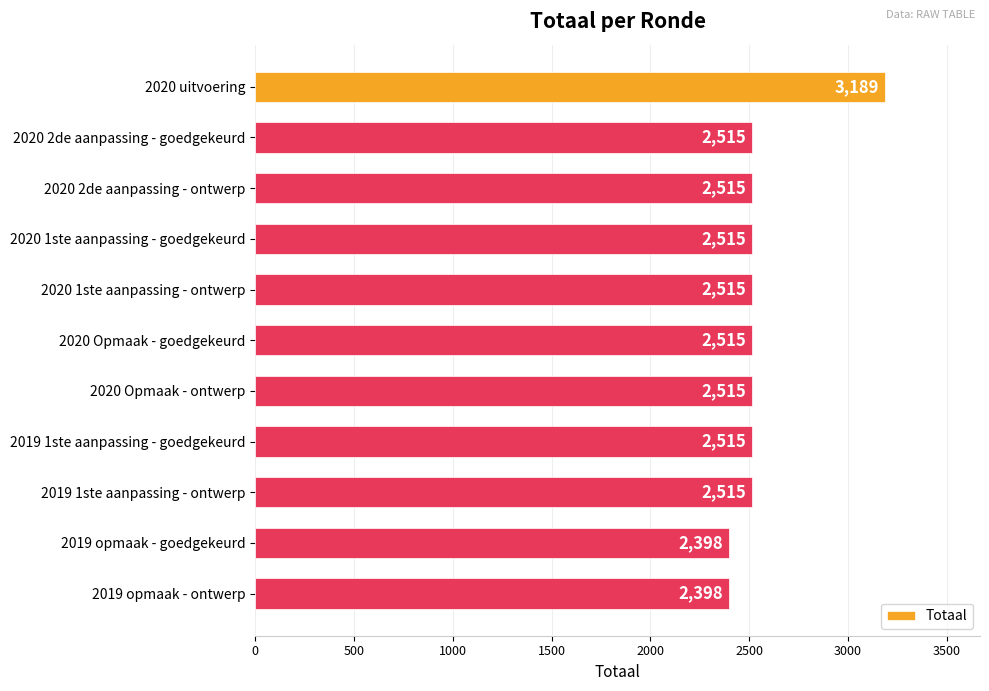

Which has a higher value, 2020 Opmaak - ontwerp or 2020 uitvoering?

2020 uitvoering